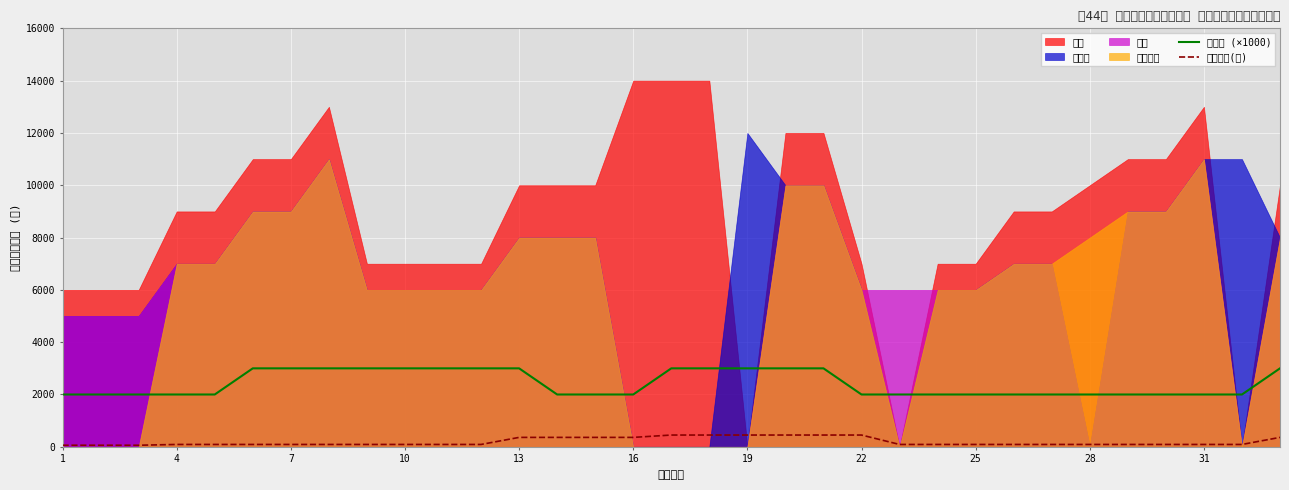

True or false: 競技時間(秒) and 審判数 (×1000) intersect in this chart.

False